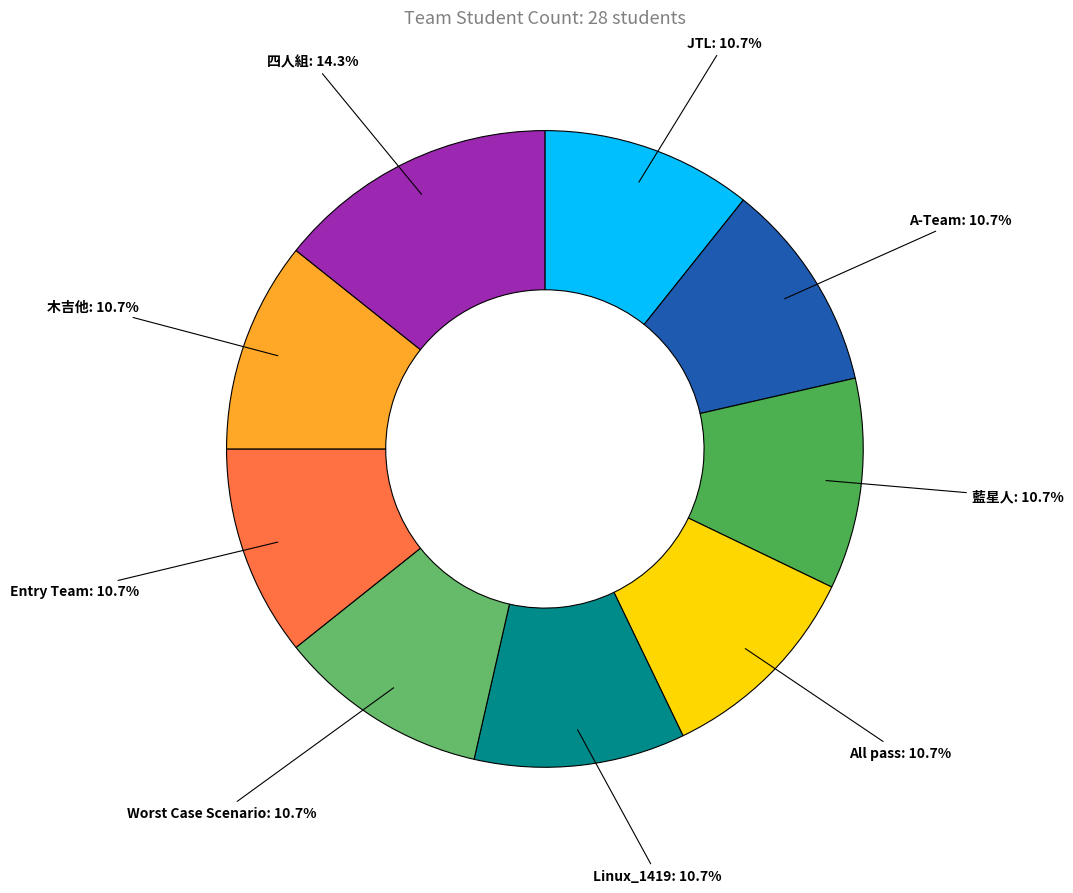

What portion of the pie excludes 四人組?

85.7%